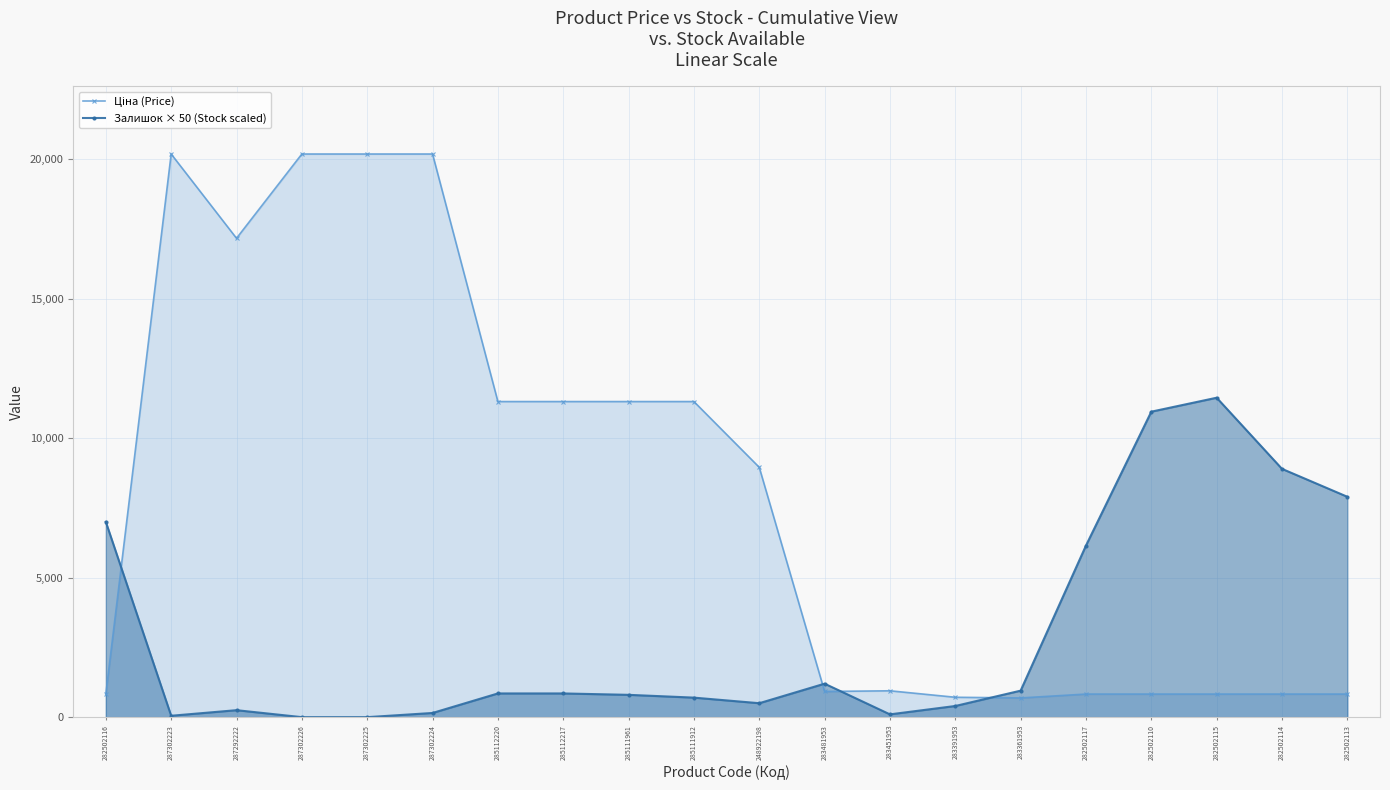

What are all the series names shown in the legend?

Ціна (Price), Залишок × 50 (Stock scaled)